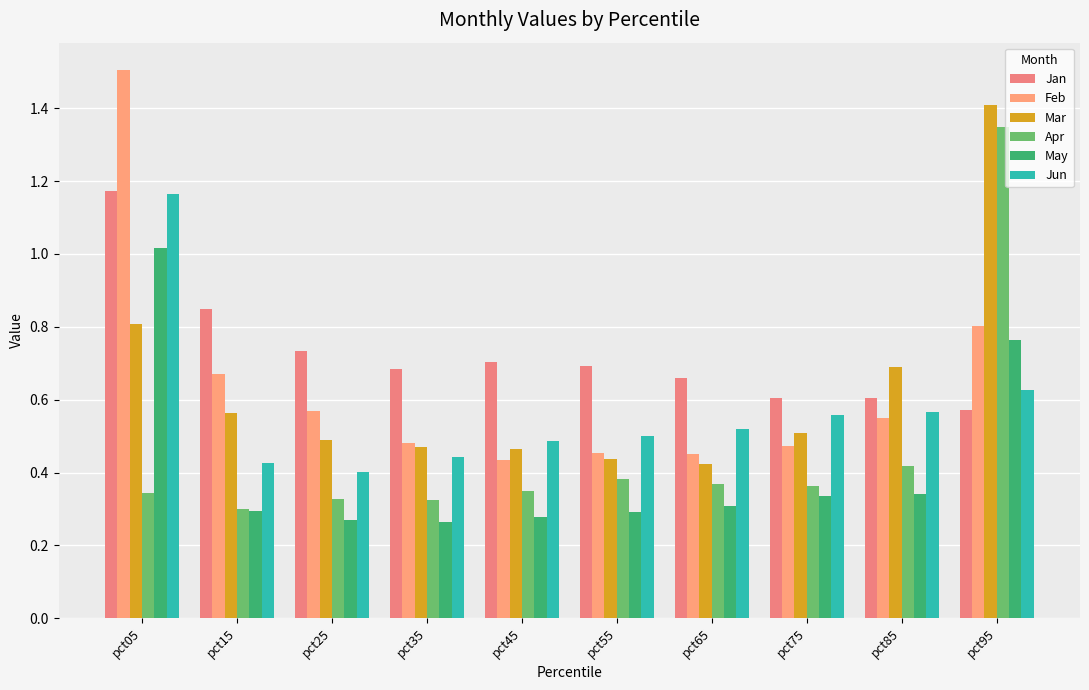

Rank the series by their maximum value, from highest to lowest.

Feb, Mar, Apr, Jan, Jun, May